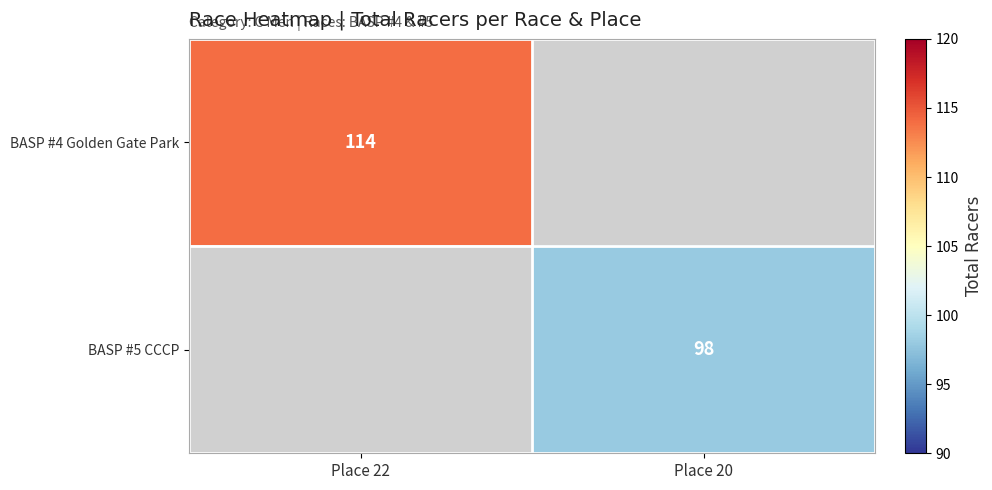

At how many categories does at least one series exceed 110?

1